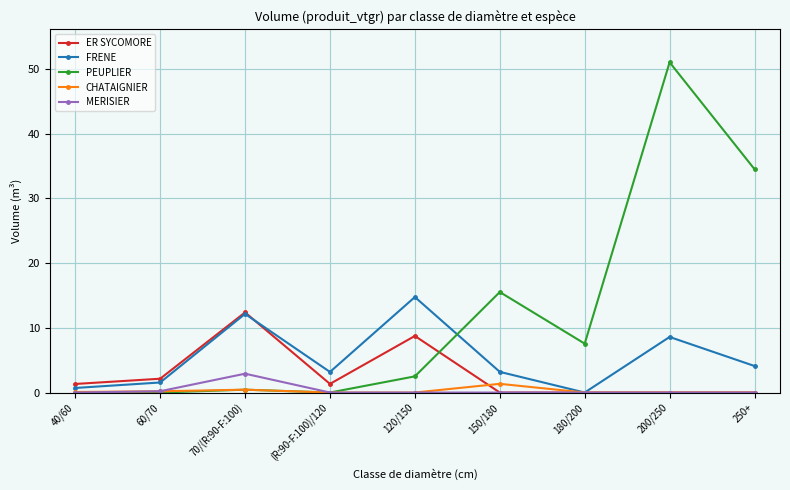

Does the chart display data point markers on the line(s)?

Yes